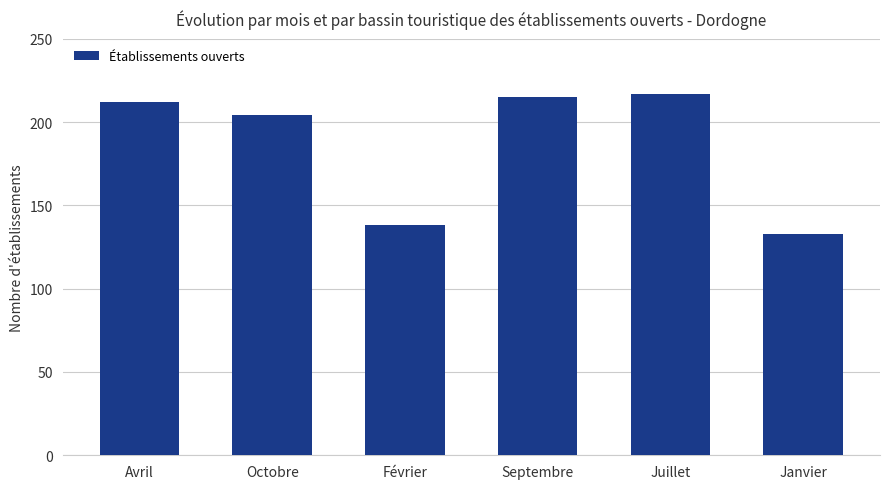

What is the difference between the maximum and minimum values?

84